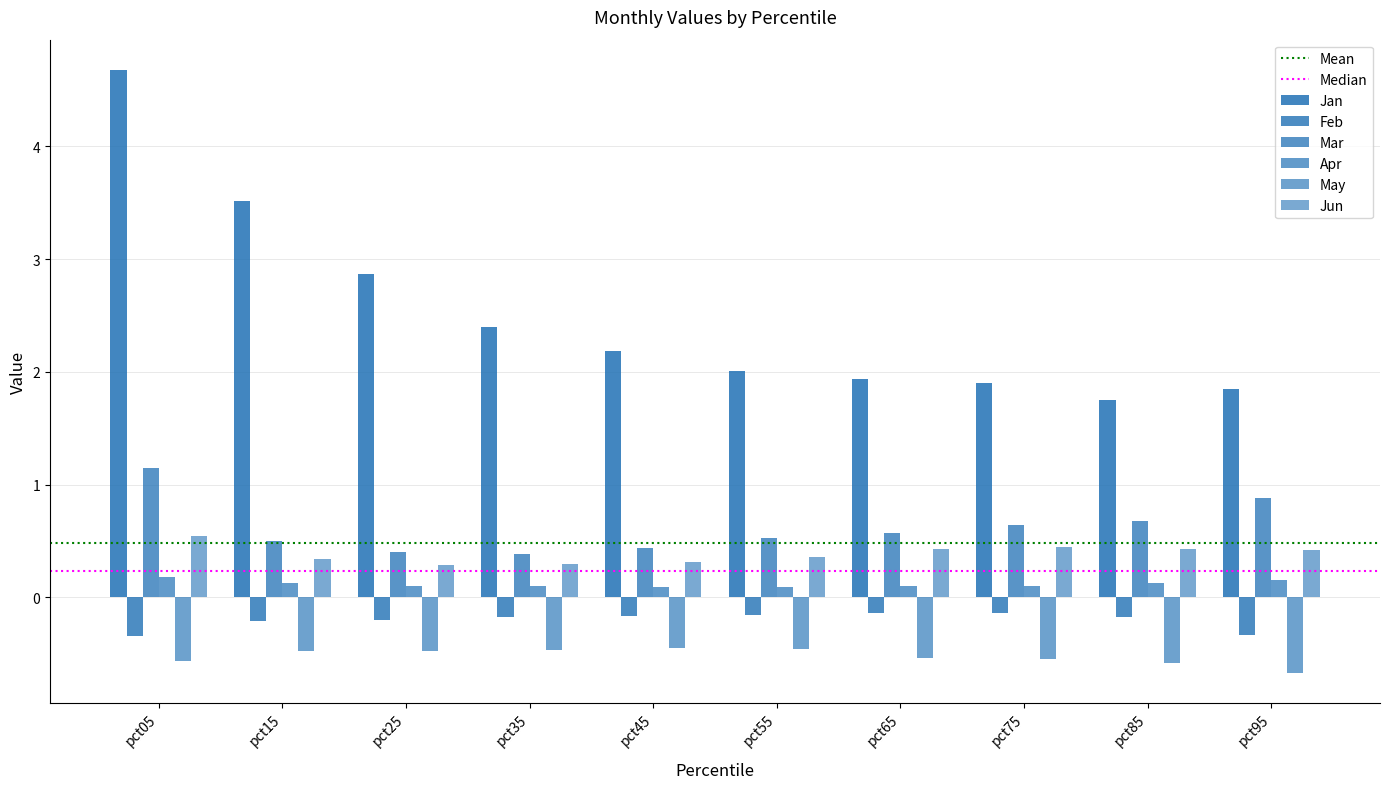

What is the sum of the Apr values at pct75 and pct55?

0.2